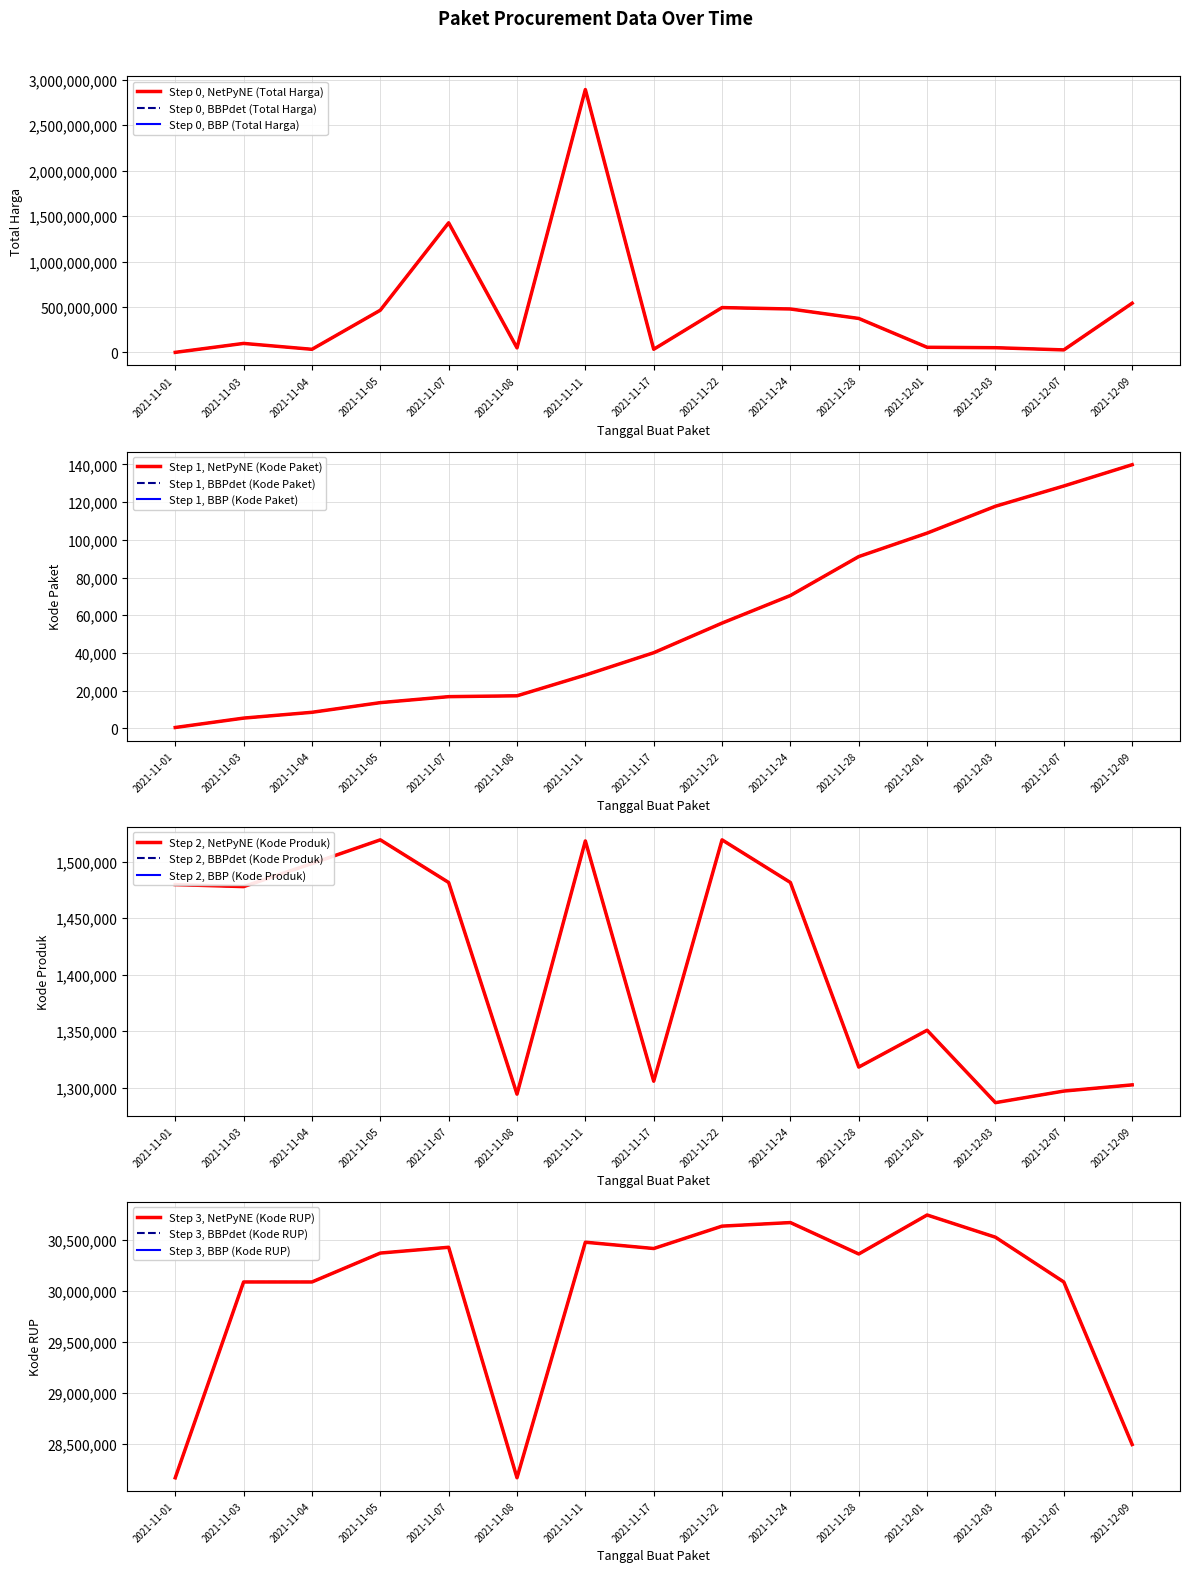

Reading left to right, extract all data points from this chart.

Total Harga: 2021-11-01=333600	2021-11-03=98772570	2021-11-04=34000000	2021-11-05=464002100	2021-11-07=1425867900	2021-11-08=49730040	2021-11-11=2892122000	2021-11-17=34292000	2021-11-22=493000000	2021-11-24=477600000	2021-11-28=373404000	2021-12-01=56152800	2021-12-03=51601000	2021-12-07=27412000	2021-12-09=541071000
Kode Paket: 2021-11-01=464	2021-11-03=5449	2021-11-04=8530	2021-11-05=13652	2021-11-07=16823	2021-11-08=17272	2021-11-11=28271	2021-11-17=40112	2021-11-22=55826	2021-11-24=70453	2021-11-28=91101	2021-12-01=103541	2021-12-03=117783	2021-12-07=128516	2021-12-09=139817
Kode Produk: 2021-11-01=1479674	2021-11-03=1477921	2021-11-04=1498322	2021-11-05=1519264	2021-11-07=1481562	2021-11-08=1294388	2021-11-11=1518309	2021-11-17=1305852	2021-11-22=1519260	2021-11-24=1481562	2021-11-28=1318333	2021-12-01=1350905	2021-12-03=1286873	2021-12-07=1297110	2021-12-09=1302598
Kode RUP: 2021-11-01=28171087	2021-11-03=30089034	2021-11-04=30089034	2021-11-05=30372232	2021-11-07=30428912	2021-11-08=28171469	2021-11-11=30478474	2021-11-17=30416731	2021-11-22=30636058	2021-11-24=30670893	2021-11-28=30363247	2021-12-01=30745112	2021-12-03=30527421	2021-12-07=30089034	2021-12-09=28497118